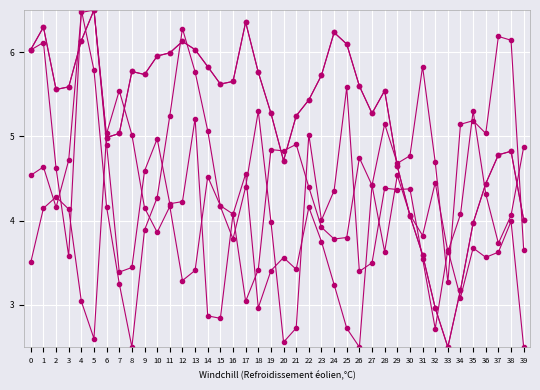

Is it true that col_9 equals 1.1 at 15?

False